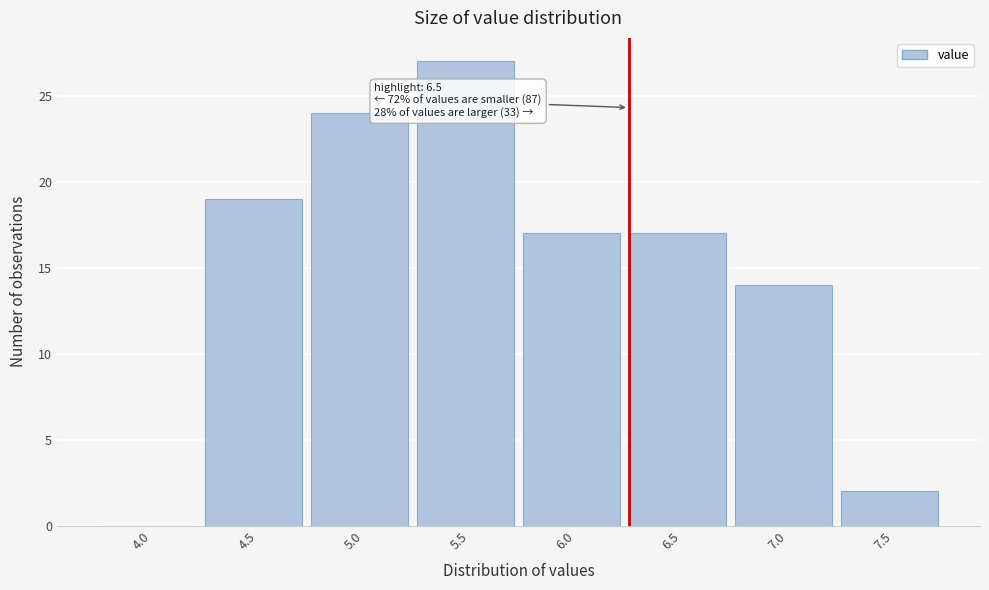

Reading right to left, extract all data points from this chart.

7.5=2	7.0=14	6.5=17	6.0=17	5.5=27	5.0=24	4.5=19	4.0=0